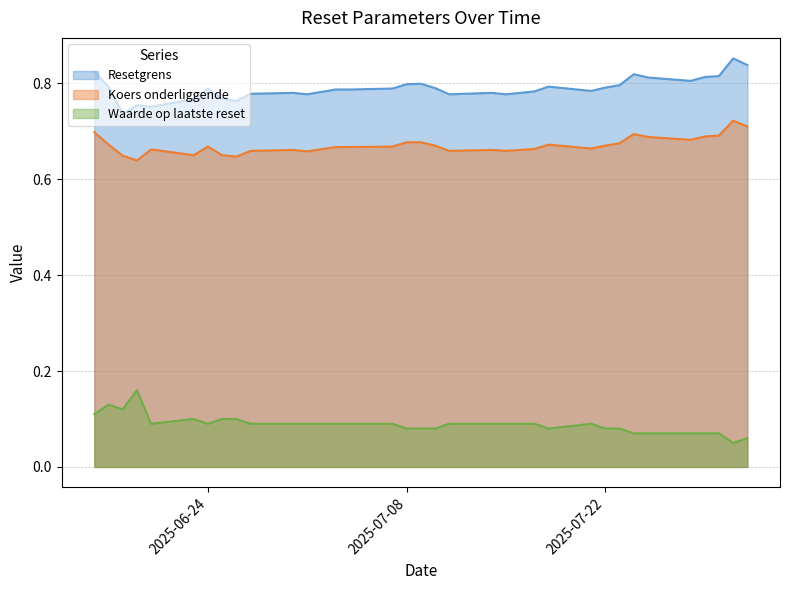

Reading left to right, list all the values displayed in this chart.

Resetgrens: 2025-08-01=0.8	2025-07-31=0.9	2025-07-30=0.8	2025-07-29=0.8	2025-07-28=0.8	2025-07-25=0.8	2025-07-24=0.8	2025-07-23=0.8	2025-07-22=0.8	2025-07-21=0.8	2025-07-18=0.8	2025-07-17=0.8	2025-07-16=0.8	2025-07-15=0.8	2025-07-14=0.8	2025-07-11=0.8	2025-07-10=0.8	2025-07-09=0.8	2025-07-08=0.8	2025-07-07=0.8	2025-07-04=0.8	2025-07-03=0.8	2025-07-01=0.8	2025-06-30=0.8	2025-06-27=0.8	2025-06-26=0.8	2025-06-25=0.8	2025-06-24=0.8	2025-06-23=0.8	2025-06-20=0.8	2025-06-19=0.8	2025-06-18=0.7	2025-06-17=0.8	2025-06-16=0.8
Koers onderliggende: 2025-08-01=0.7	2025-07-31=0.7	2025-07-30=0.7	2025-07-29=0.7	2025-07-28=0.7	2025-07-25=0.7	2025-07-24=0.7	2025-07-23=0.7	2025-07-22=0.7	2025-07-21=0.7	2025-07-18=0.7	2025-07-17=0.7	2025-07-16=0.7	2025-07-15=0.7	2025-07-14=0.7	2025-07-11=0.7	2025-07-10=0.7	2025-07-09=0.7	2025-07-08=0.7	2025-07-07=0.7	2025-07-04=0.7	2025-07-03=0.7	2025-07-01=0.7	2025-06-30=0.7	2025-06-27=0.7	2025-06-26=0.6	2025-06-25=0.7	2025-06-24=0.7	2025-06-23=0.7	2025-06-20=0.7	2025-06-19=0.6	2025-06-18=0.6	2025-06-17=0.7	2025-06-16=0.7
Waarde op laatste reset: 2025-08-01=0.1	2025-07-31=0.1	2025-07-30=0.1	2025-07-29=0.1	2025-07-28=0.1	2025-07-25=0.1	2025-07-24=0.1	2025-07-23=0.1	2025-07-22=0.1	2025-07-21=0.1	2025-07-18=0.1	2025-07-17=0.1	2025-07-16=0.1	2025-07-15=0.1	2025-07-14=0.1	2025-07-11=0.1	2025-07-10=0.1	2025-07-09=0.1	2025-07-08=0.1	2025-07-07=0.1	2025-07-04=0.1	2025-07-03=0.1	2025-07-01=0.1	2025-06-30=0.1	2025-06-27=0.1	2025-06-26=0.1	2025-06-25=0.1	2025-06-24=0.1	2025-06-23=0.1	2025-06-20=0.1	2025-06-19=0.2	2025-06-18=0.1	2025-06-17=0.1	2025-06-16=0.1